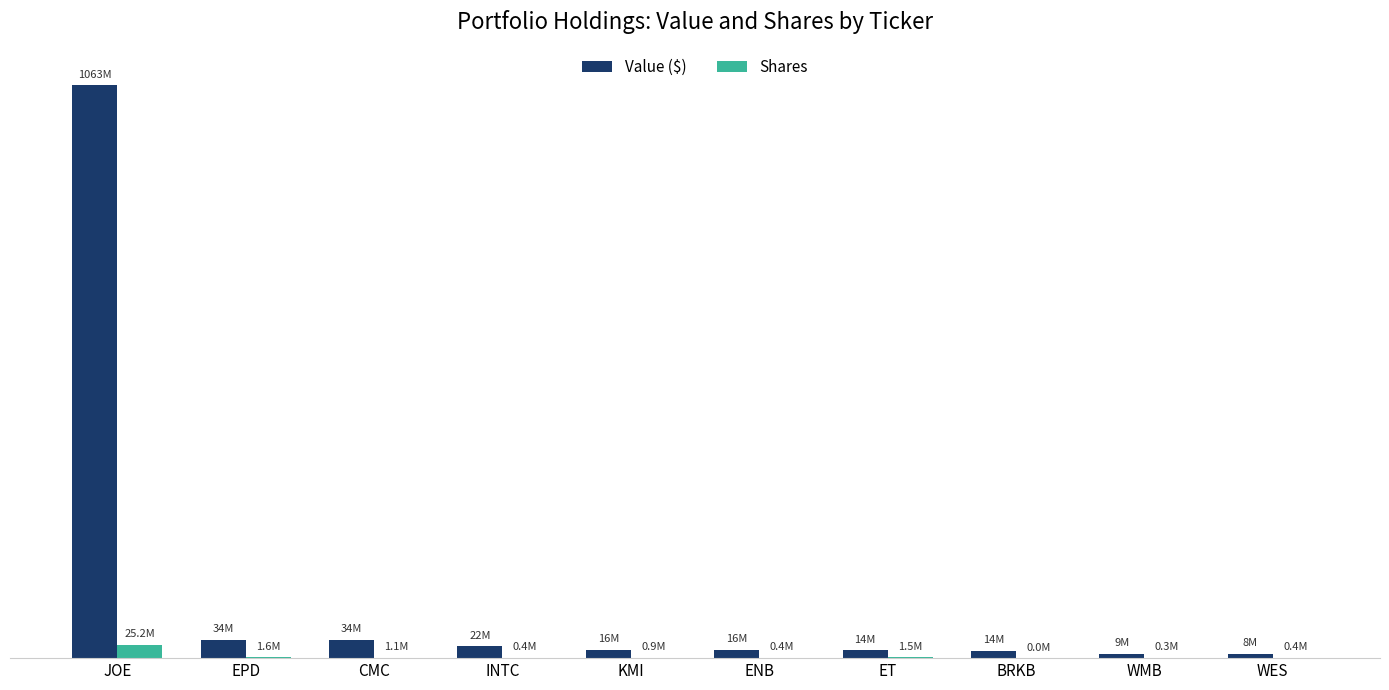

What is the spread (max minus min) of values at WES?

7501200